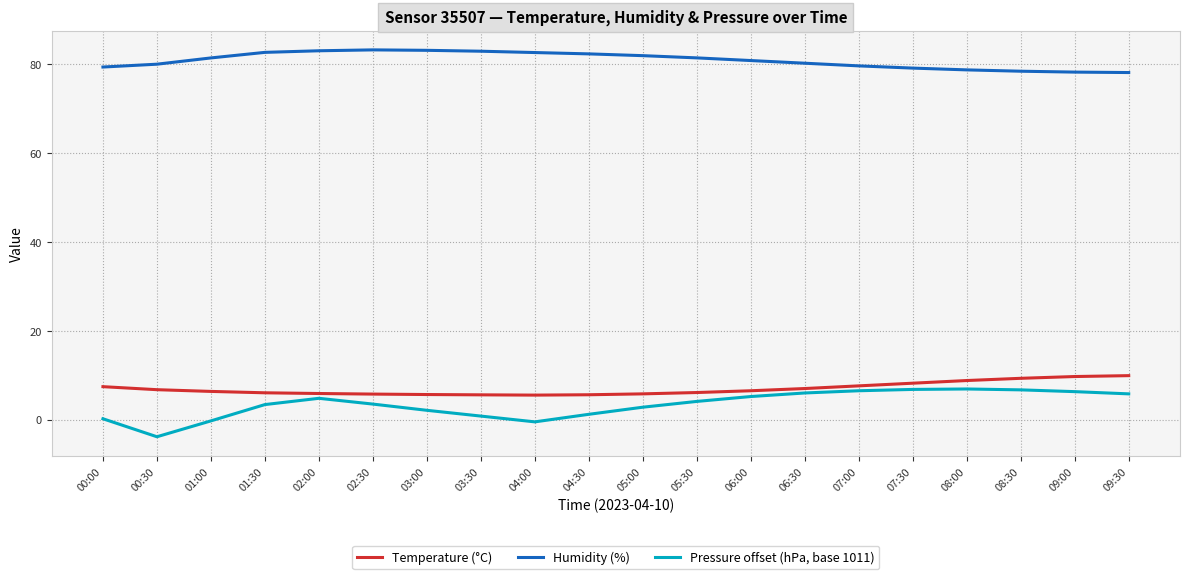

True or false: Humidity (%) and Pressure offset (hPa, base 1011) cross at least once.

False